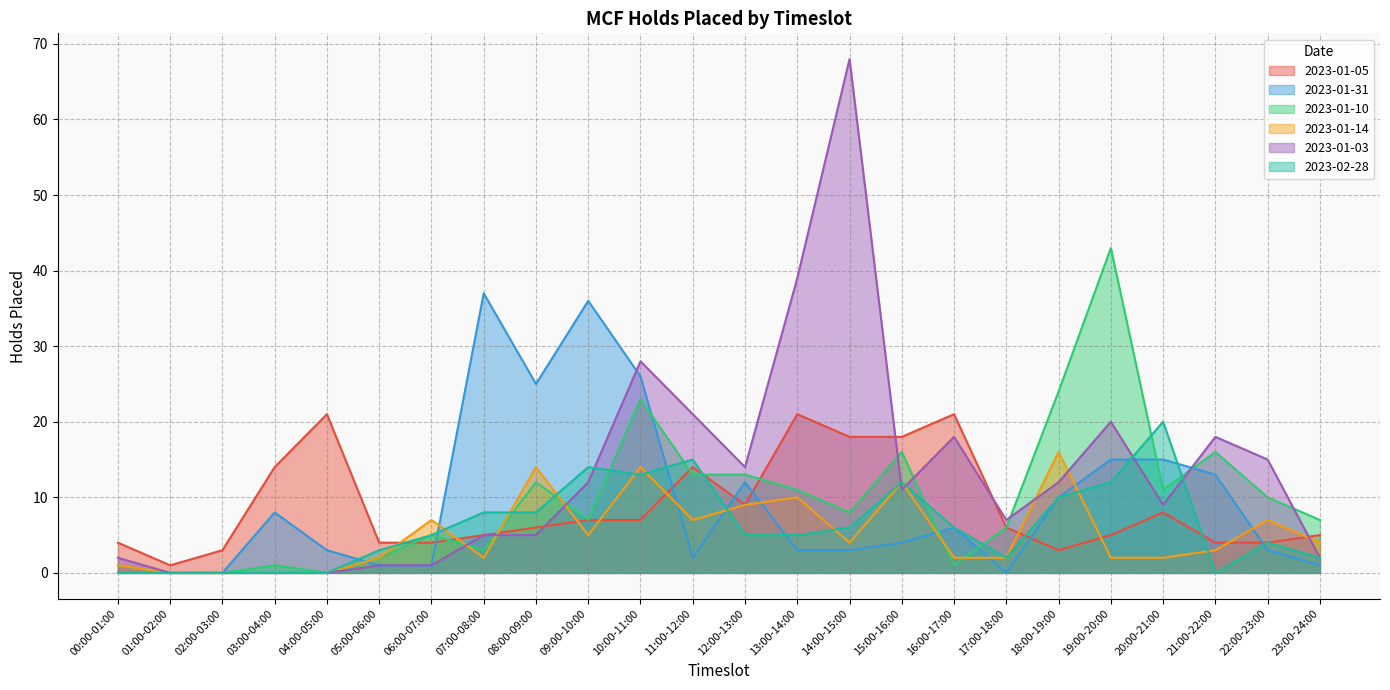

Does the chart have visible grid lines?

Yes